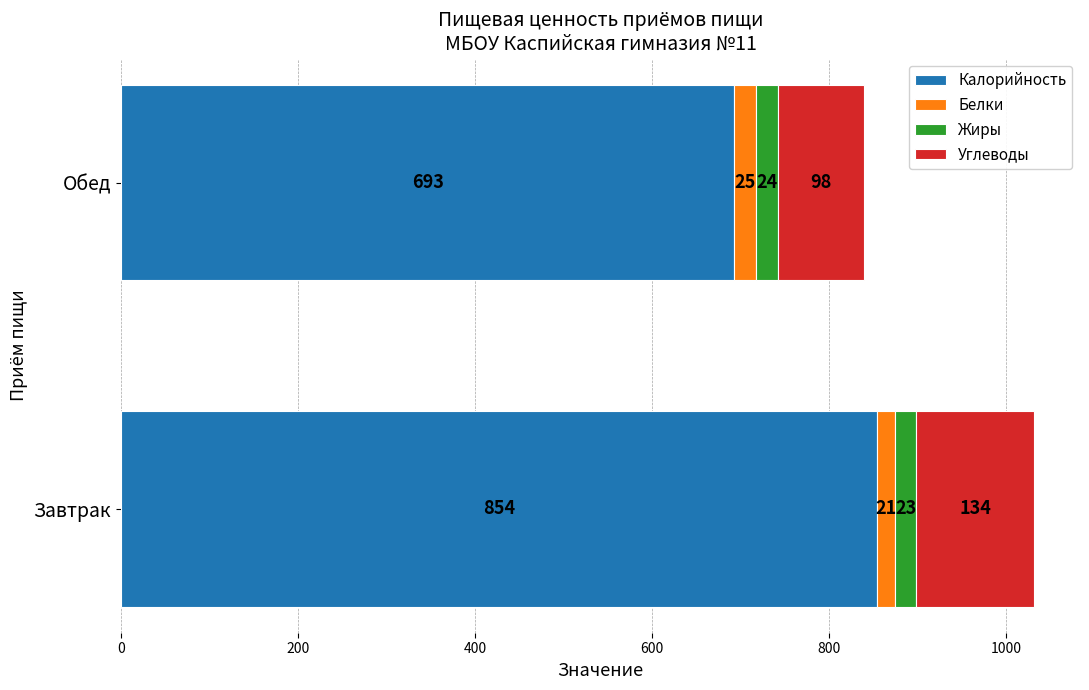

What are all the series names shown in the legend?

Калорийность, Белки, Жиры, Углеводы